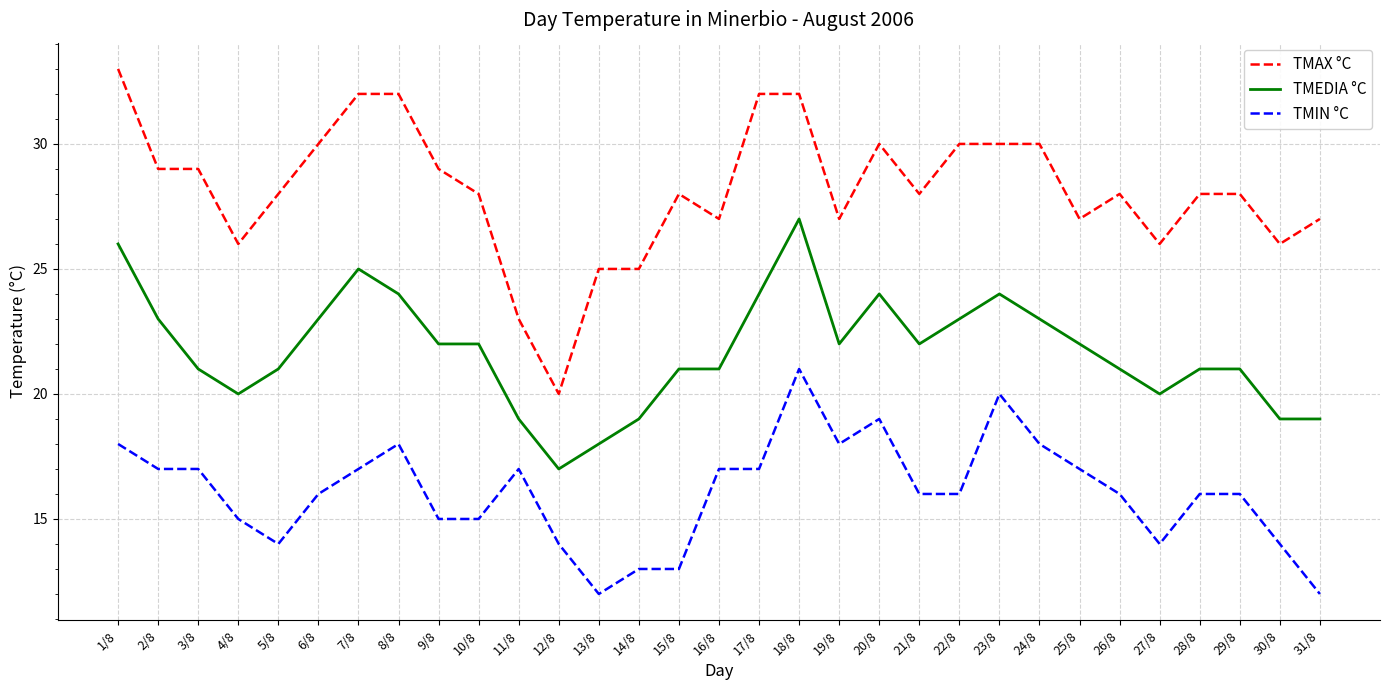

Which label corresponds to the largest value in the chart?

1/8